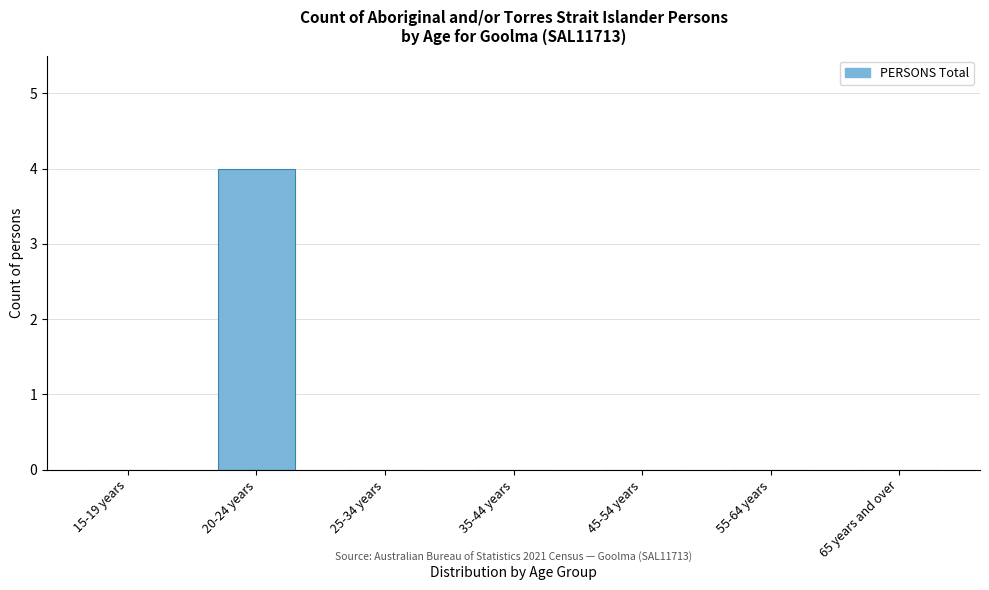

Reading left to right, what are all the values shown in this chart?

15-19 years=0	20-24 years=4	25-34 years=0	35-44 years=0	45-54 years=0	55-64 years=0	65 years and over=0